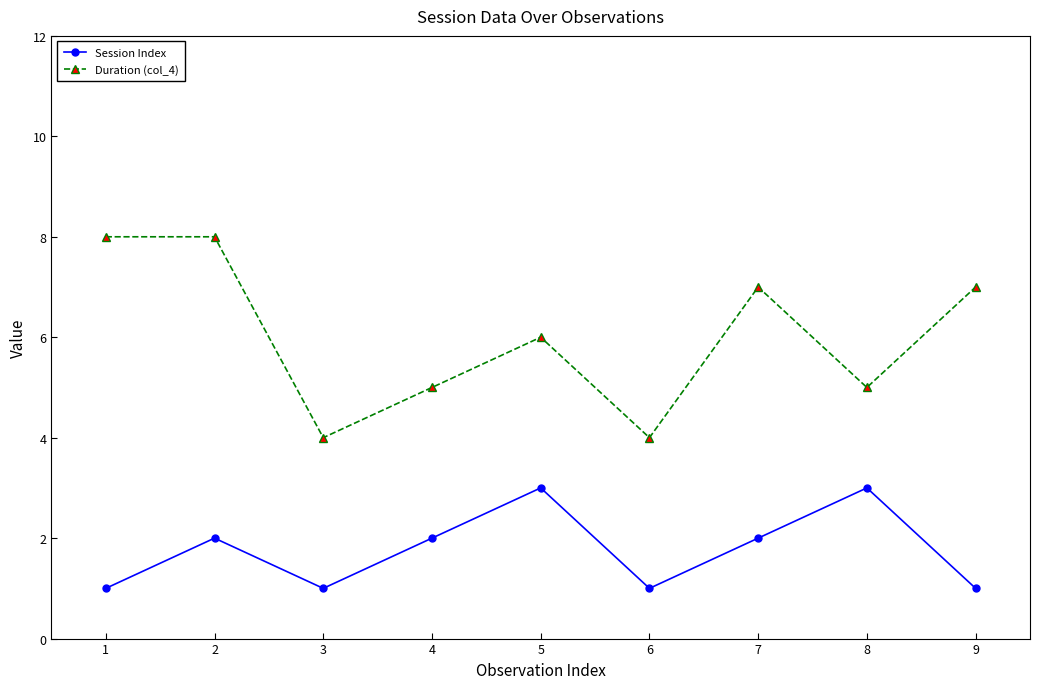

Which series has the largest total across all categories?

Duration (col_4)